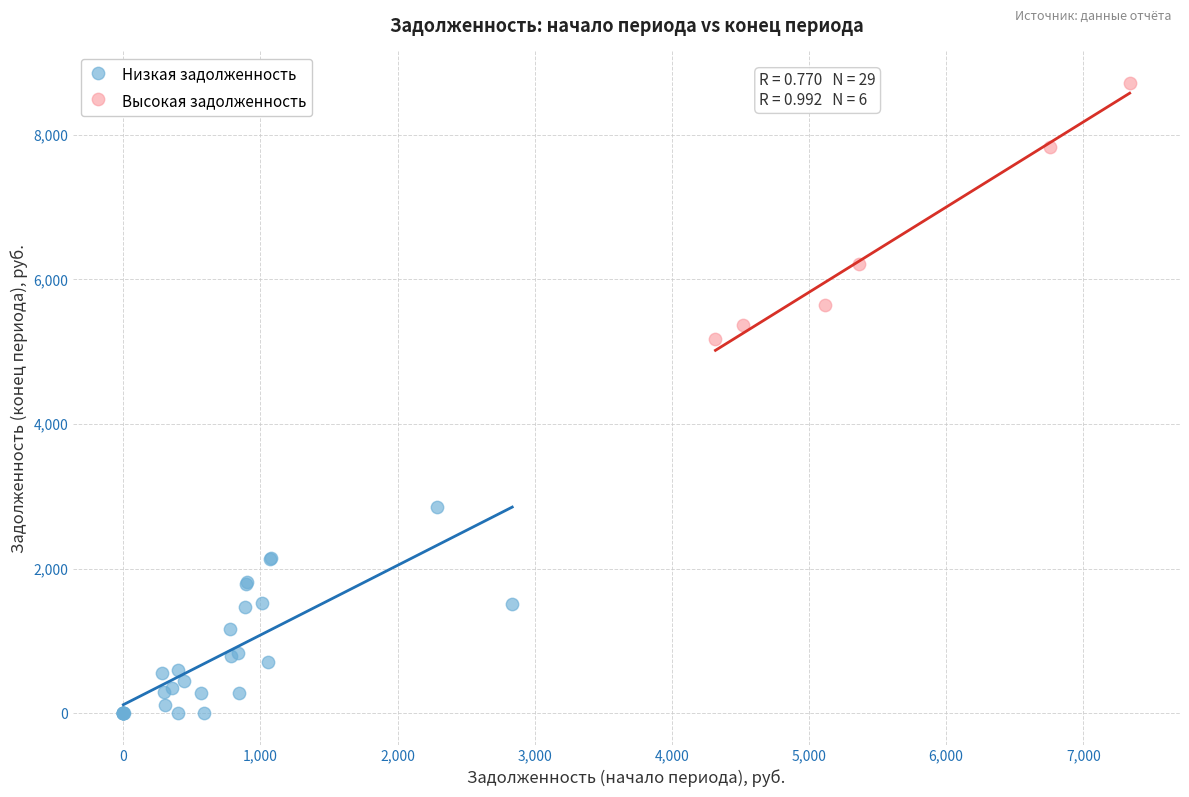

Which series has the largest Y range (max minus min)?

Высокая задолженность